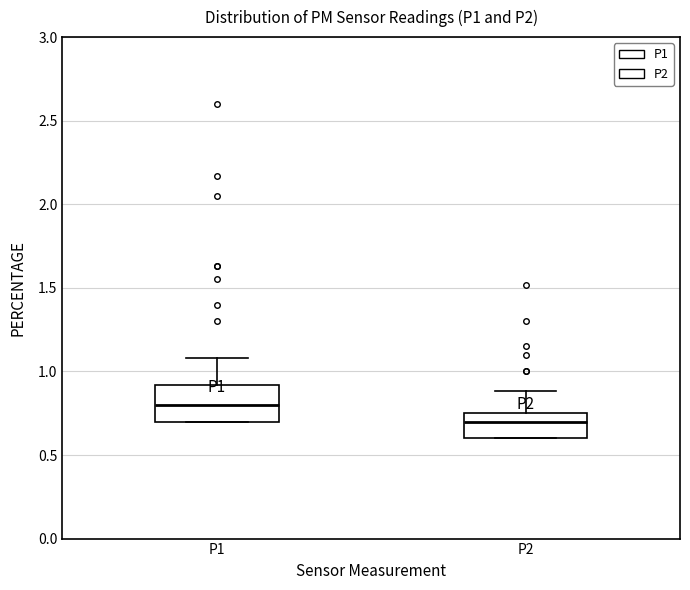

Reading left to right, read every box against the y-axis: the position of its median line, the range the box covers, and the ends of its whiskers. The values are not printed on the chart, so give them approximately, as read against the axis.

P1: median 0.80, box 0.70 to 0.90, whiskers 0.70 to 1.10
P2: median 0.70, box 0.60 to 0.75, whiskers 0.60 to 0.90